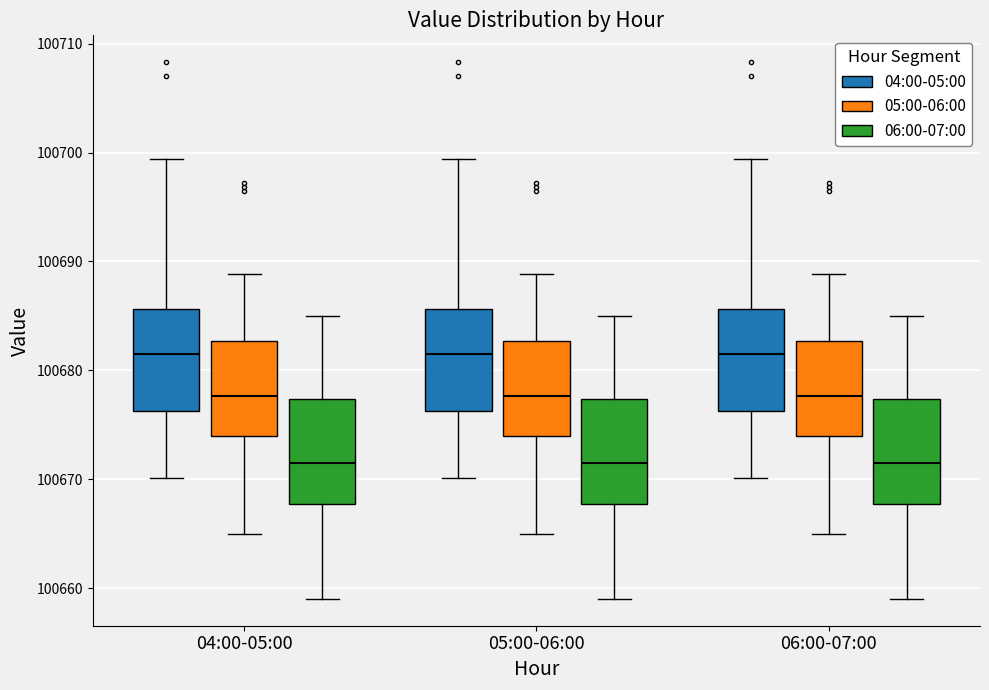

Where is the upper edge of the box for 05:00-06:00 (05:00-06:00) on the y-axis? The values are not printed on the chart, so give them approximately, as read against the axis.

100683